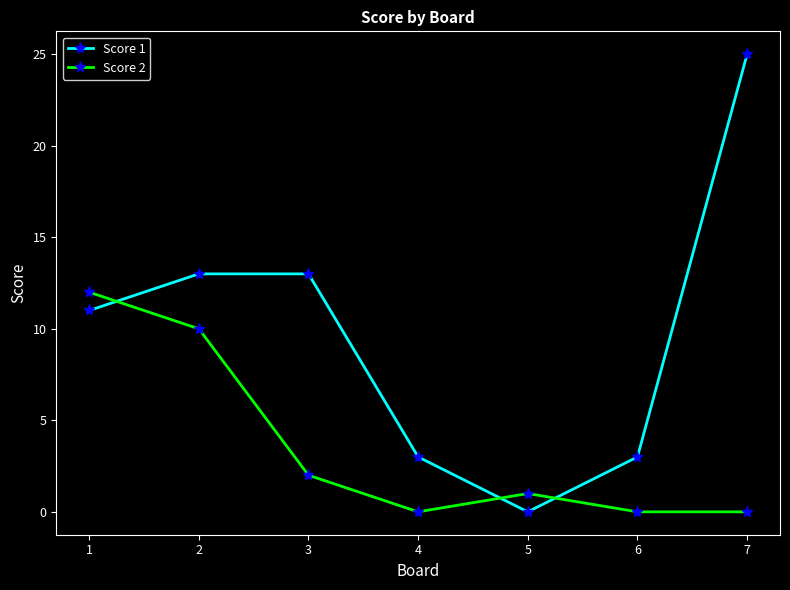

Is this an area chart (filled region under the line)?

No